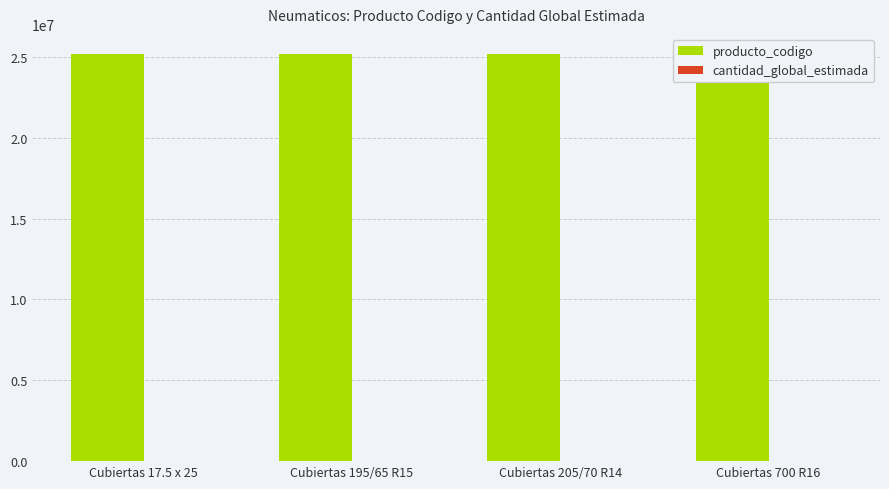

Rank the series at Cubiertas 17.5 x 25 from lowest to highest value.

cantidad_global_estimada, producto_codigo